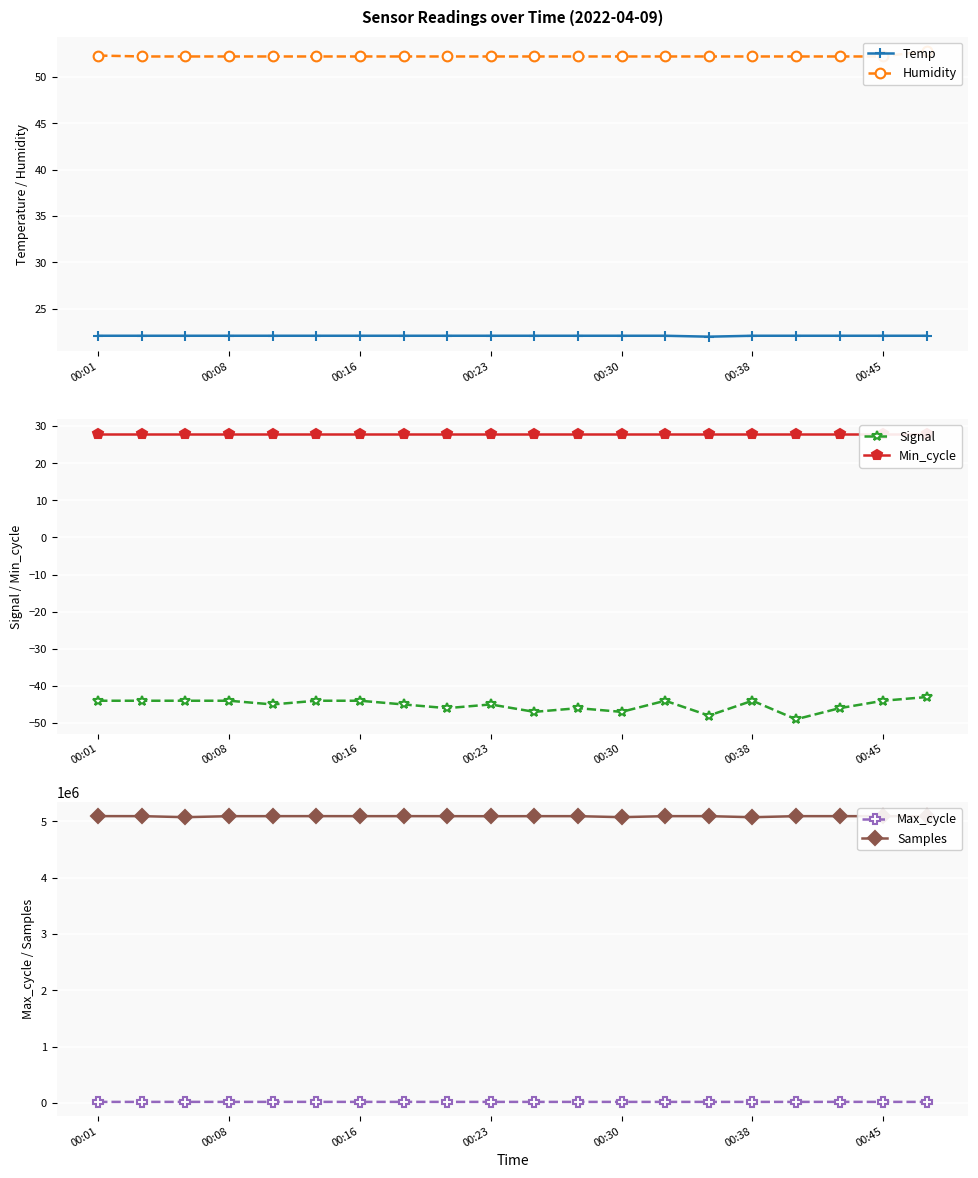

Which label corresponds to the largest value in the chart?

00:01